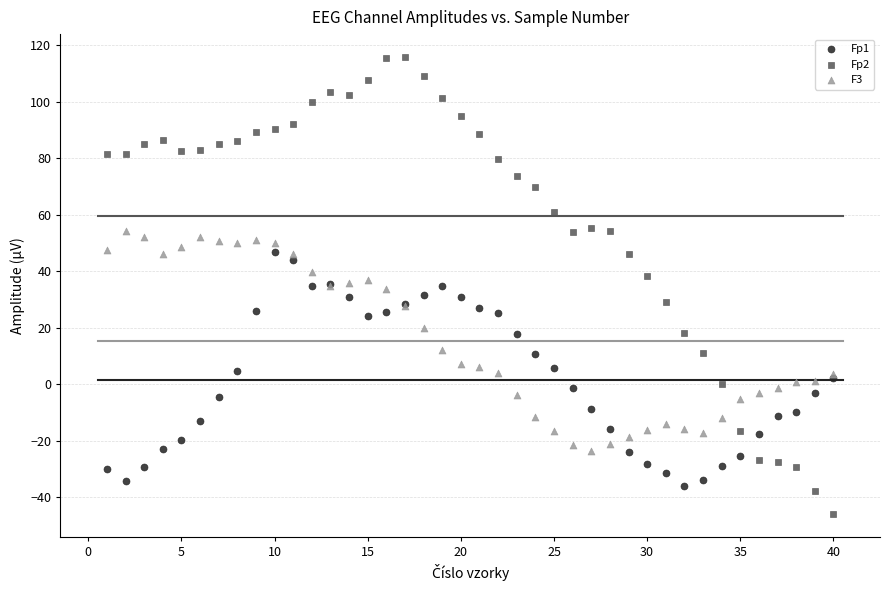

Which series contains the lowest Y value?

Fp2